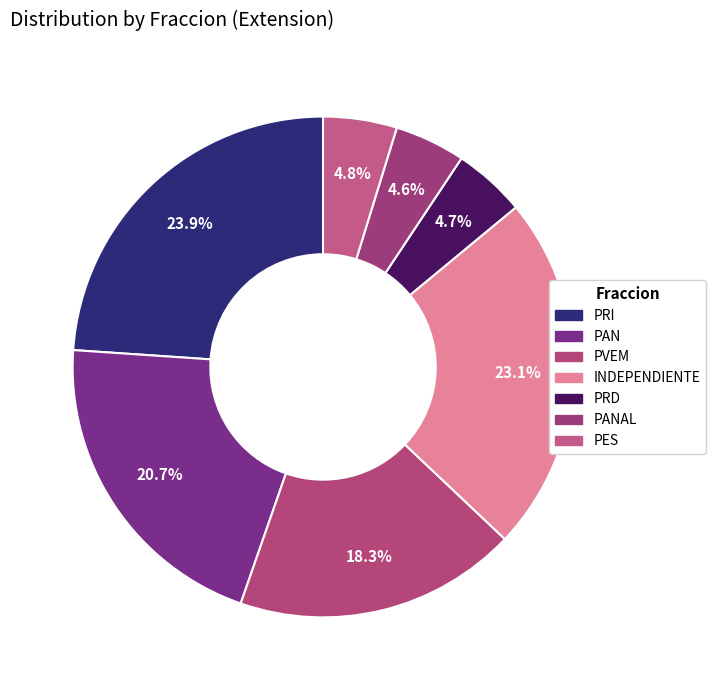

How many slices are in this pie chart?

7